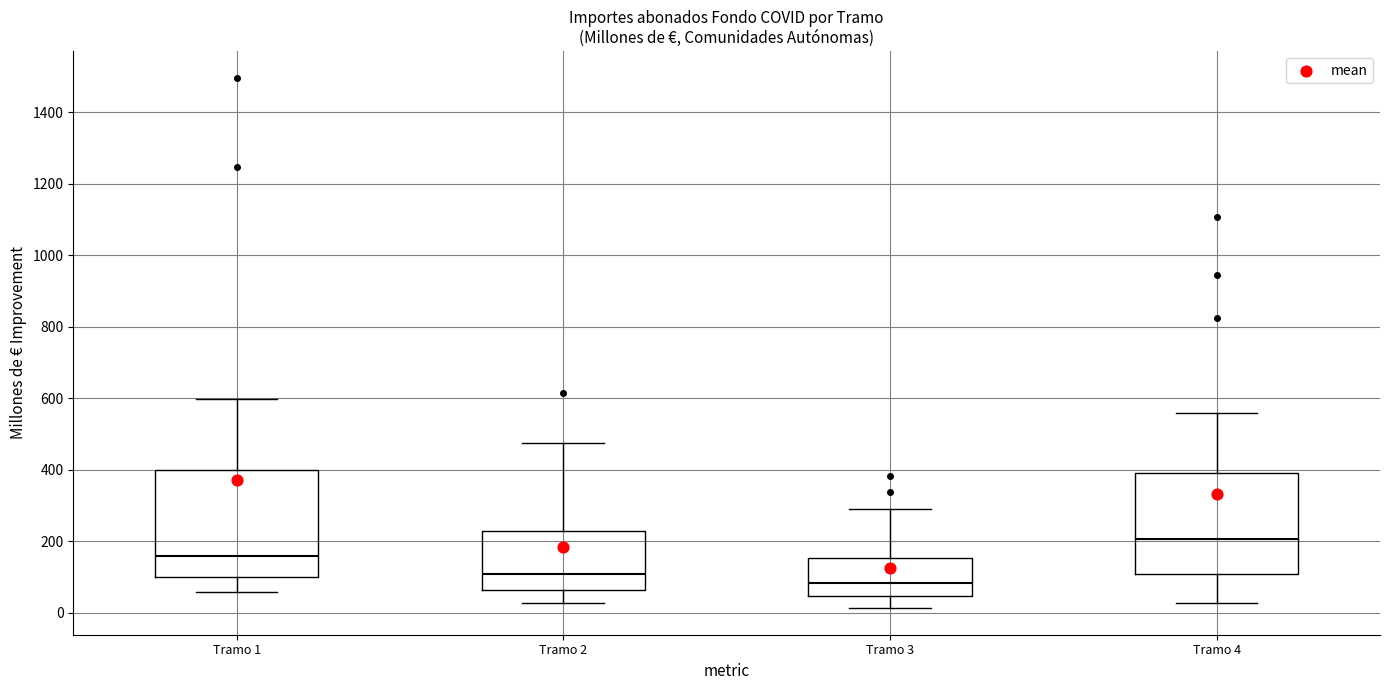

Which box's median line is the lowest?

Tramo 3